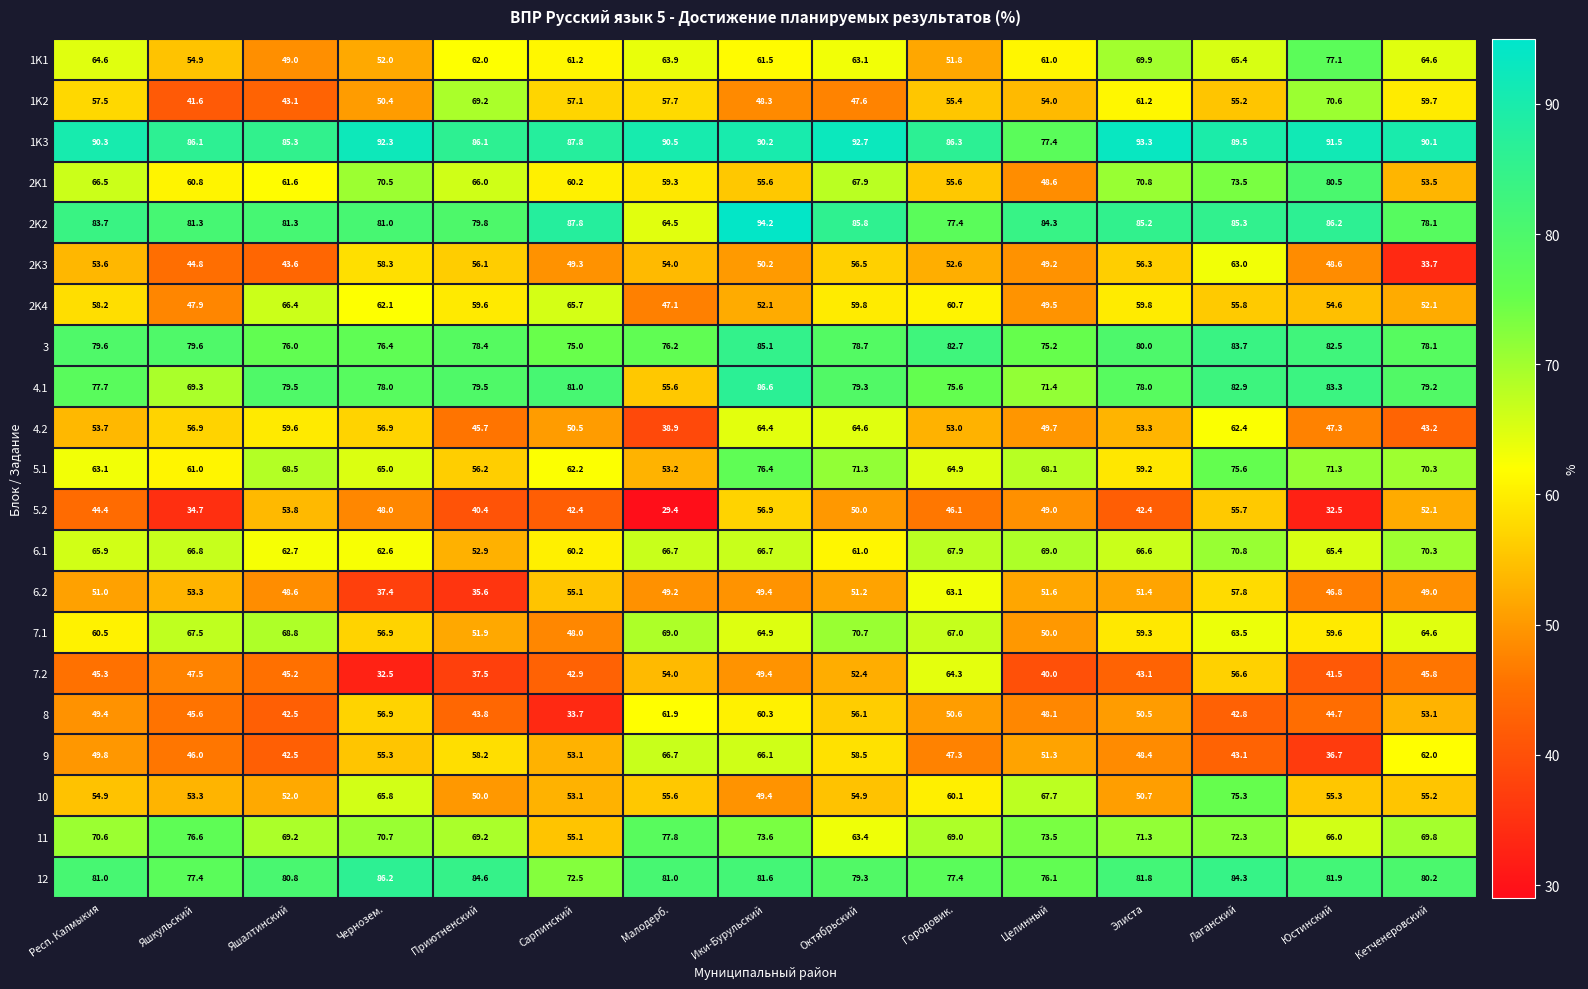

What is the sum of the 2K1 values at Яшкульский and Юстинский?

141.3